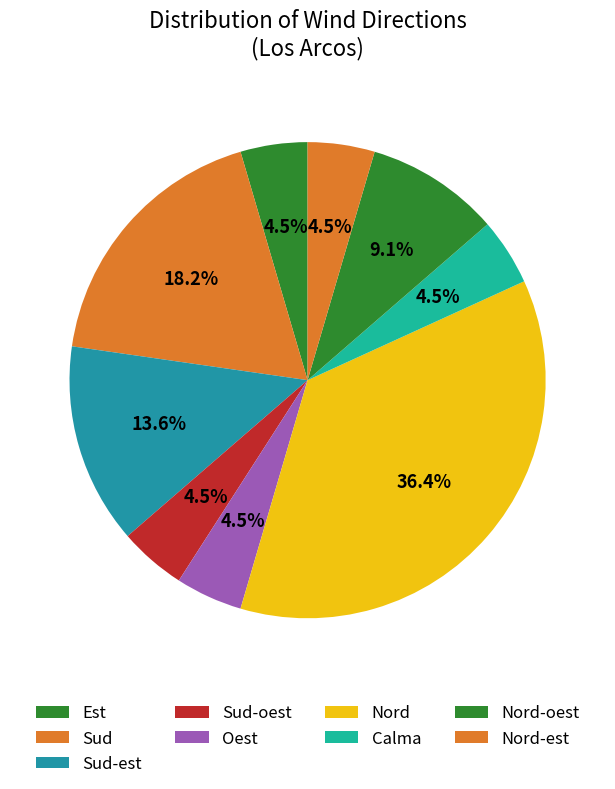

How many segments does this pie chart have?

9